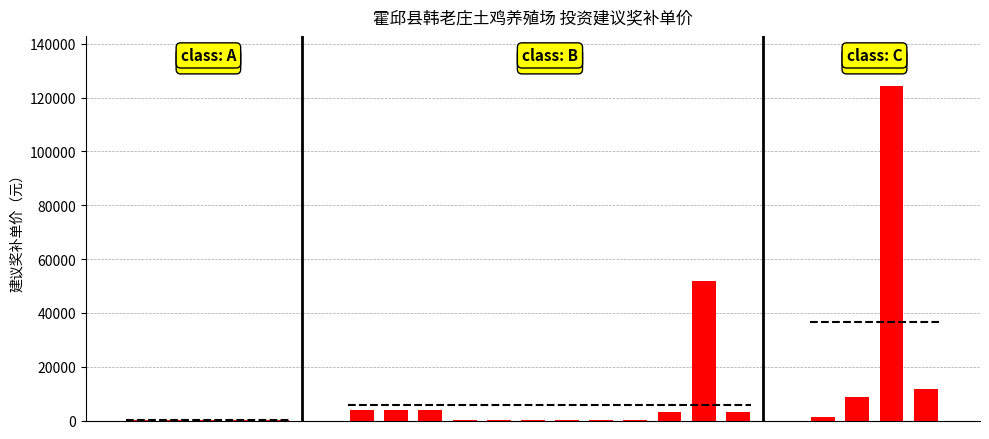

Does the chart contain any negative values?

No